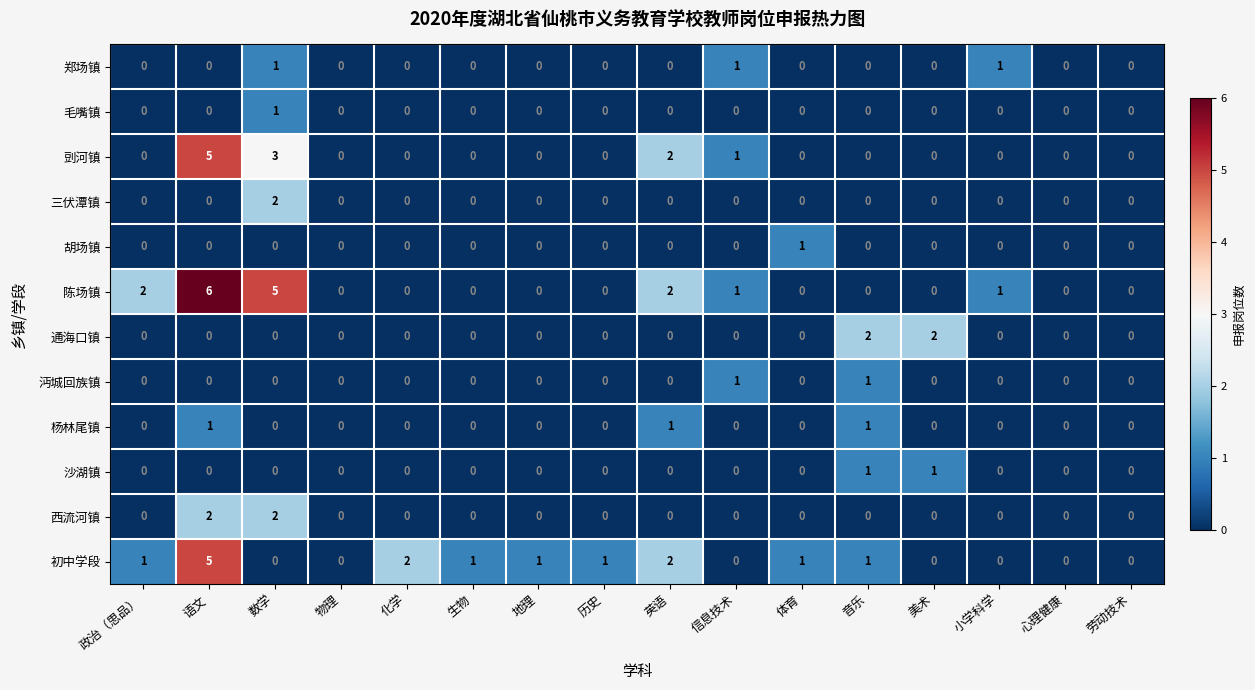

How many series are shown in this chart?

12